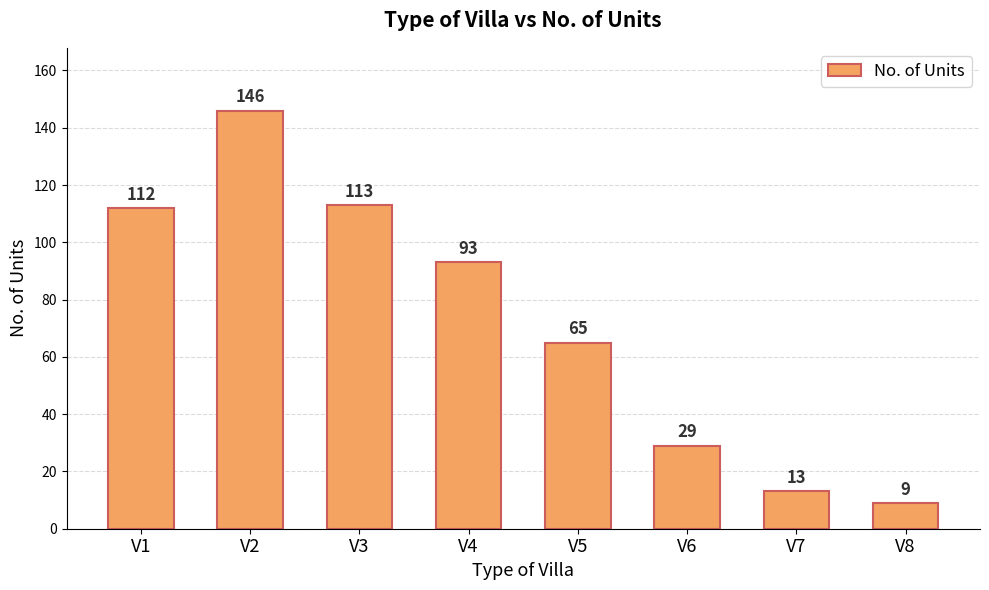

What value does the data have at V3, to the nearest 50?

100